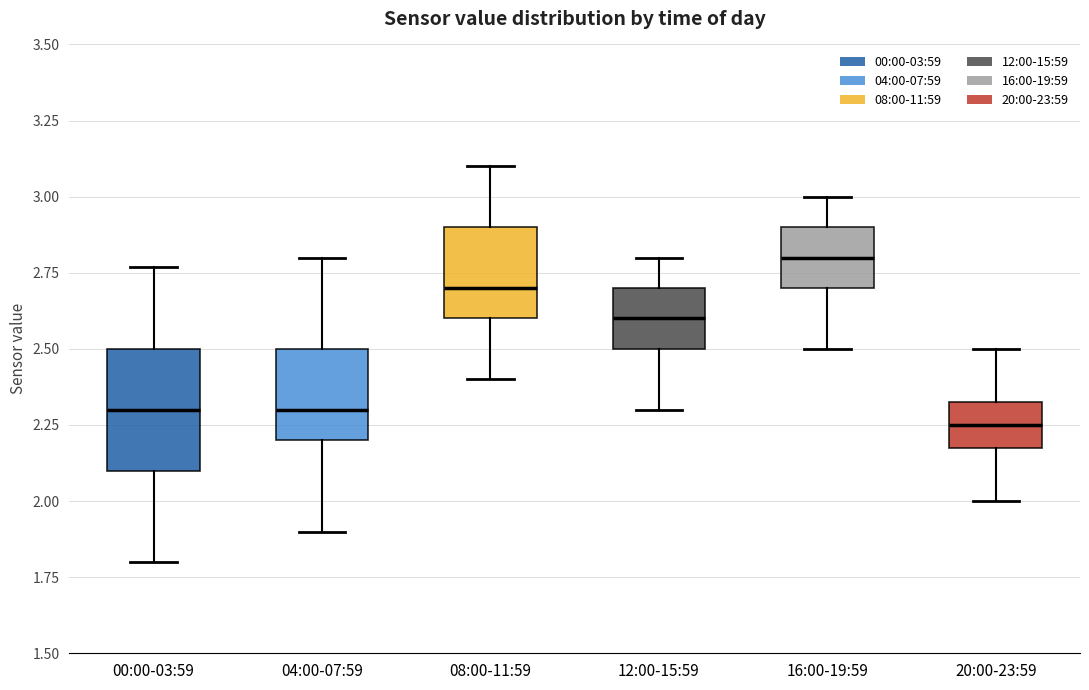

Reading left to right, read every box against the y-axis: the position of its median line, the range the box covers, and the ends of its whiskers. The values are not printed on the chart, so give them approximately, as read against the axis.

00:00-03:59: median 2.30, box 2.10 to 2.50, whiskers 1.80 to 2.75
04:00-07:59: median 2.30, box 2.20 to 2.50, whiskers 1.90 to 2.80
08:00-11:59: median 2.70, box 2.60 to 2.90, whiskers 2.40 to 3.10
12:00-15:59: median 2.60, box 2.50 to 2.70, whiskers 2.30 to 2.80
16:00-19:59: median 2.80, box 2.70 to 2.90, whiskers 2.50 to 3.00
20:00-23:59: median 2.25, box 2.20 to 2.35, whiskers 2.00 to 2.50